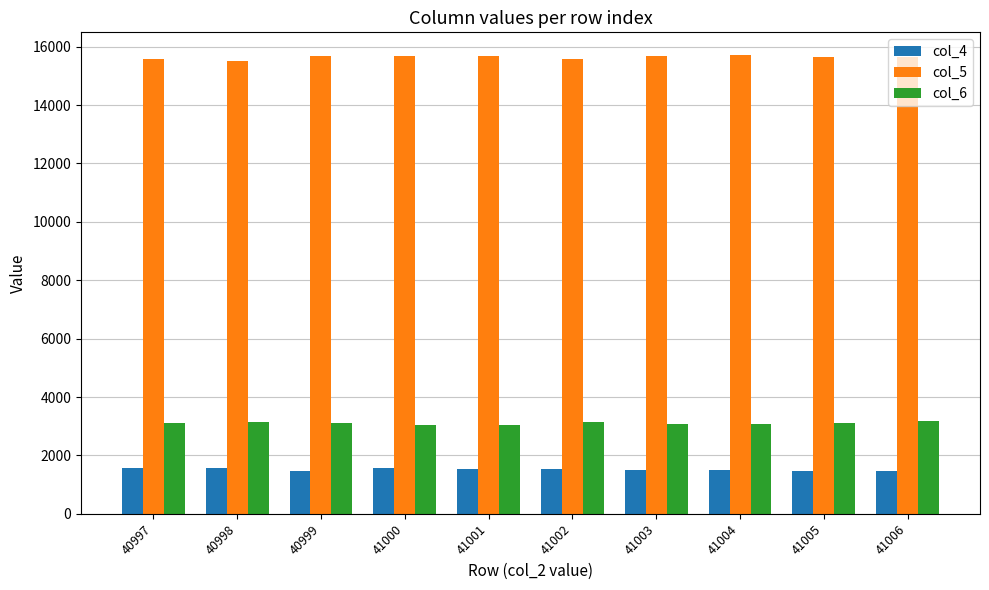

What are all the series names shown in the legend?

col_4, col_5, col_6